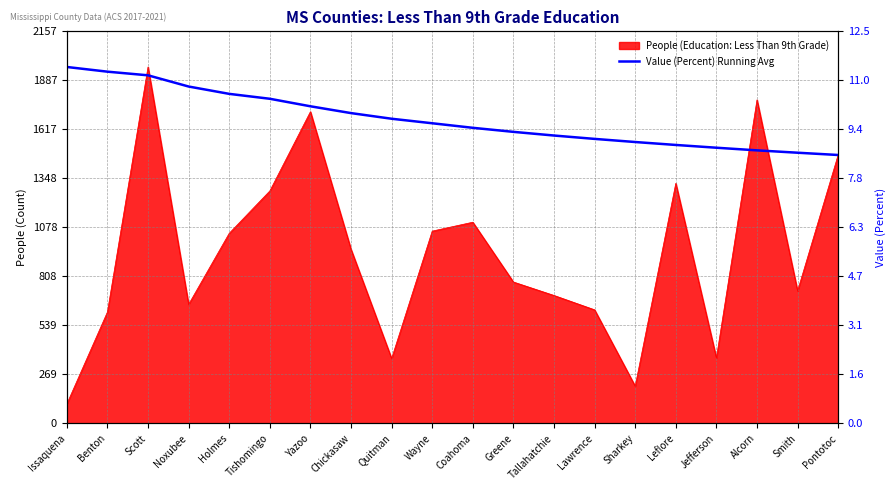

What position from the left is Alcorn?

18